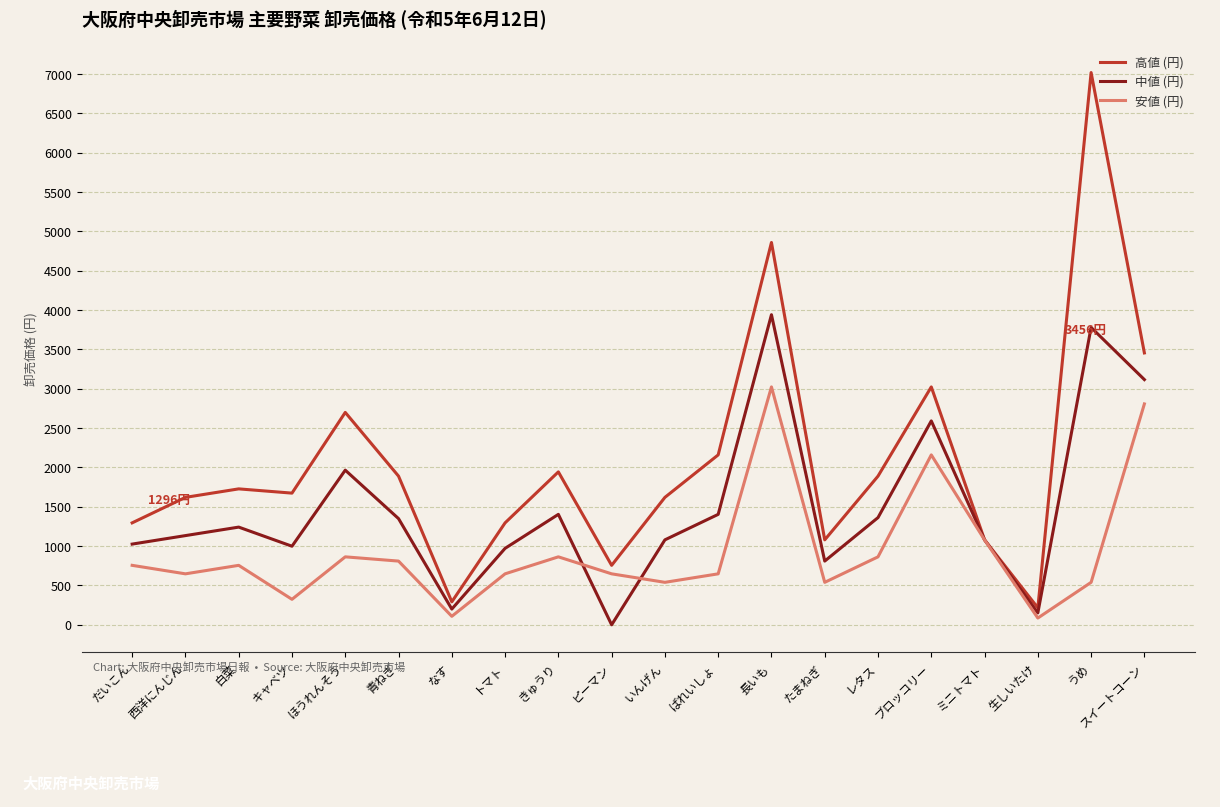

What is the difference between the maximum and minimum values in the 安値 (円) series?

2938